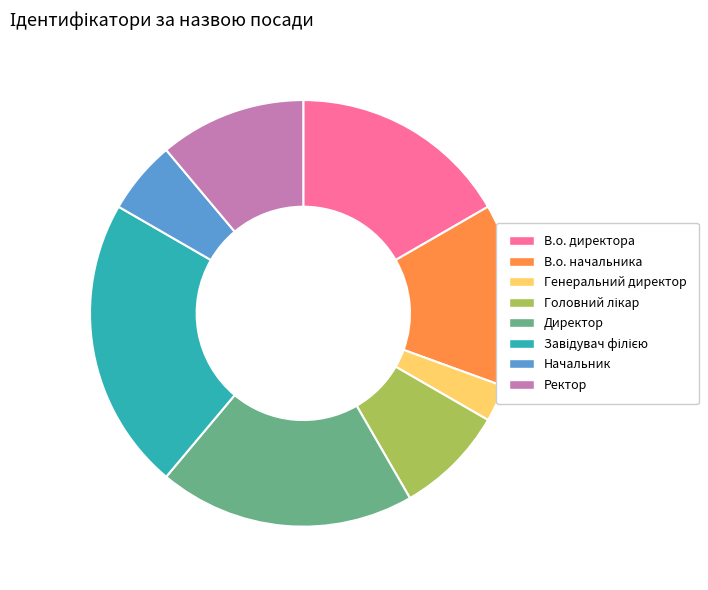

What is the smallest slice in the pie chart?

Генеральний директор